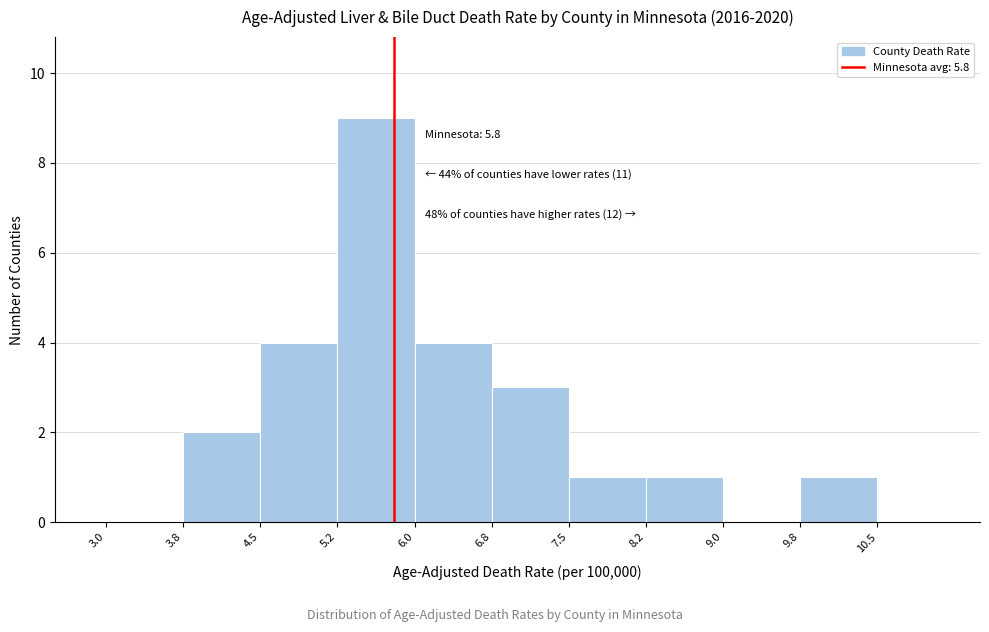

Which range on the x-axis has the tallest bar?

5.2 to 6.0